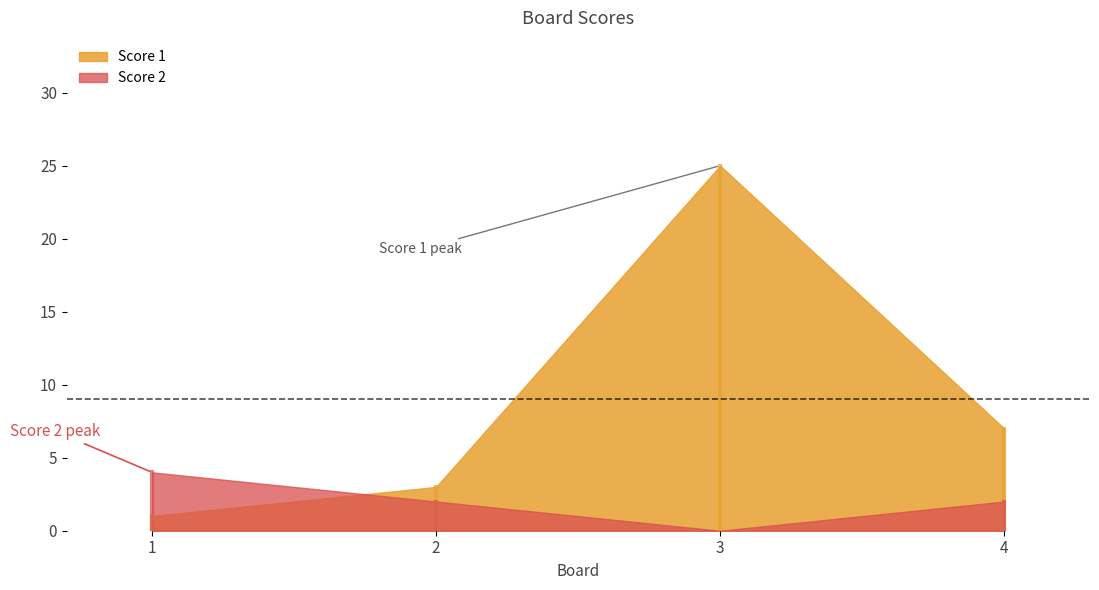

Is it true that Score 1 equals 1 at 1?

True